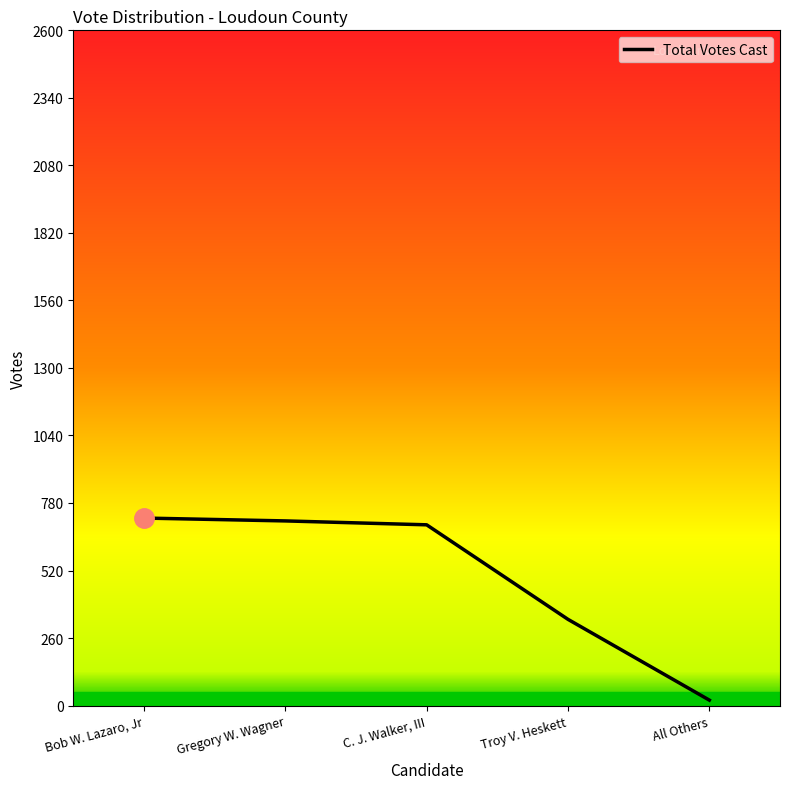

What value does the data have at C. J. Walker, III, to the nearest 100?

700